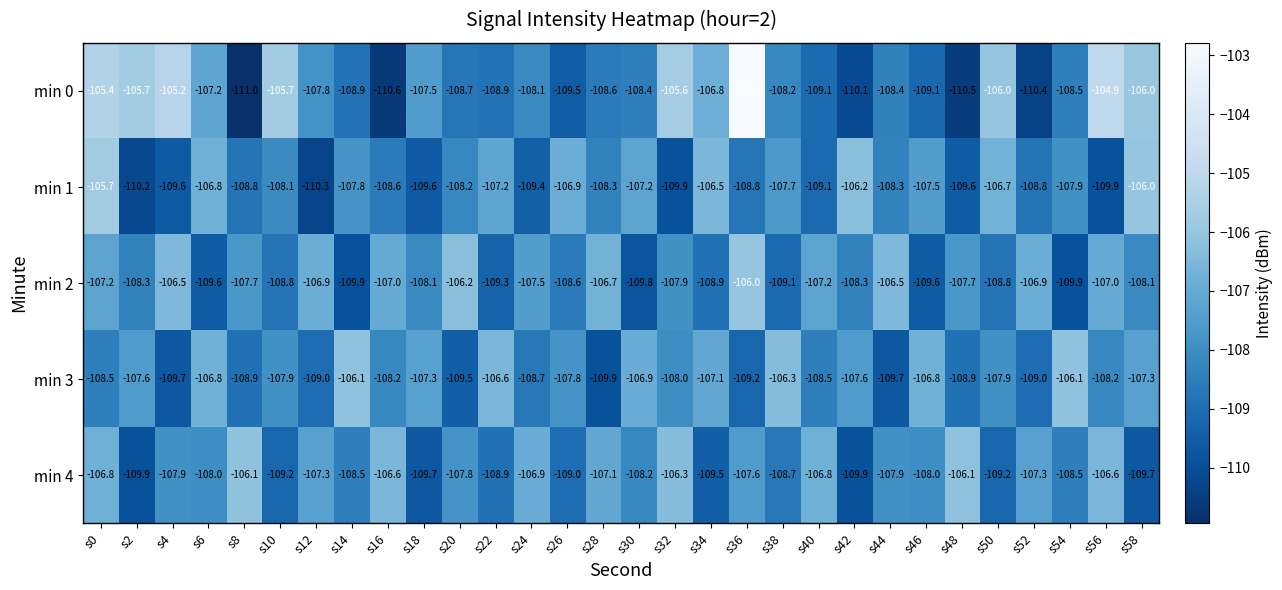

Rank the series at s48 from highest to lowest value.

min 4, min 2, min 3, min 1, min 0